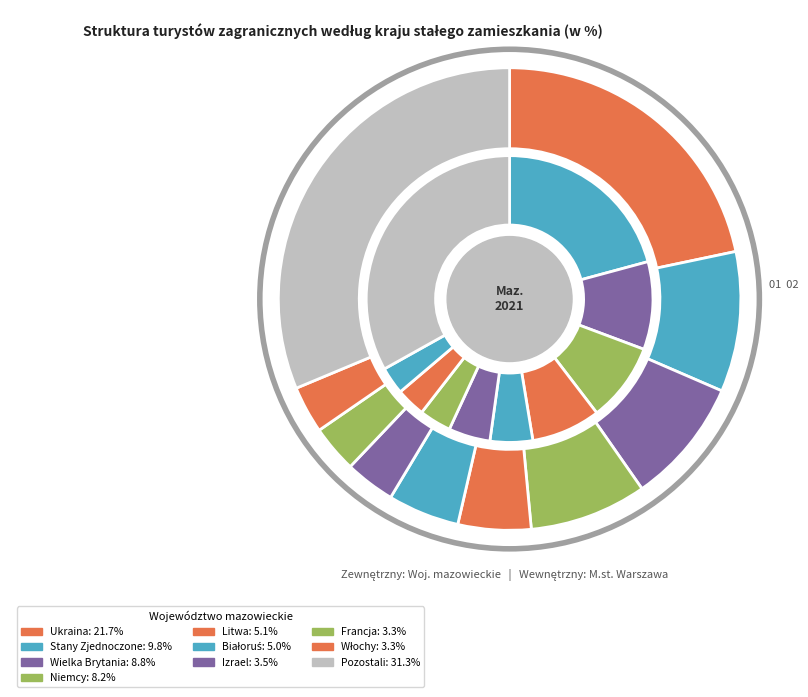

To the nearest percent, what is the difference between the largest and smallest slice percentages?

28%